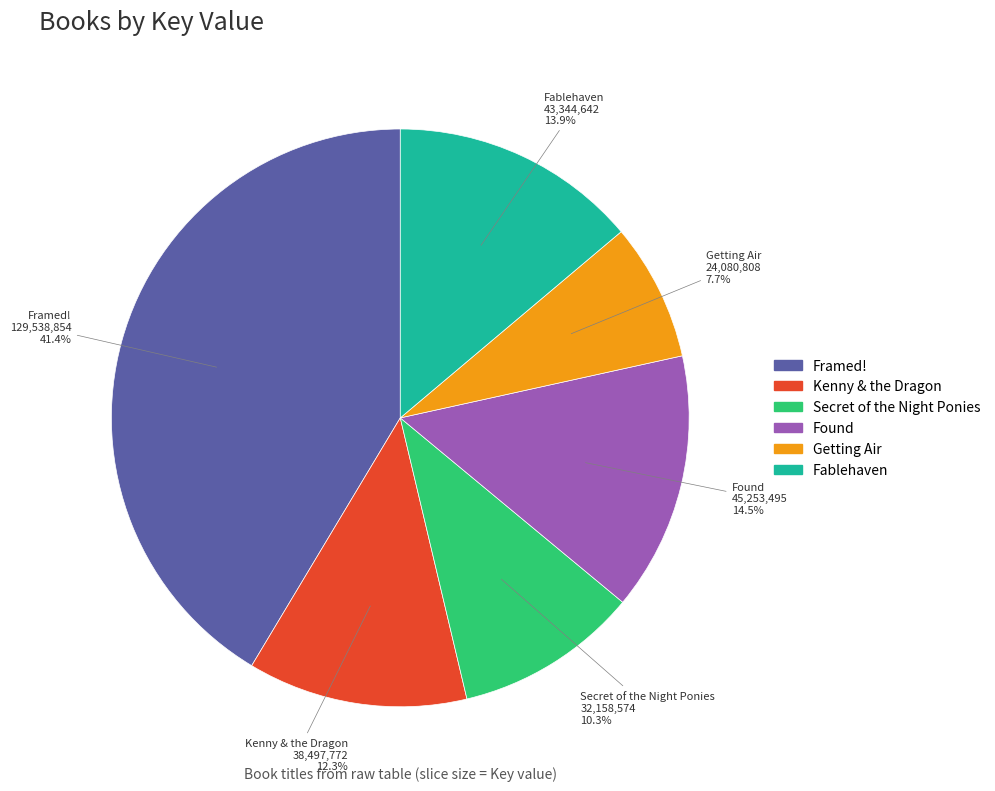

Is Getting Air the majority of the pie?

No